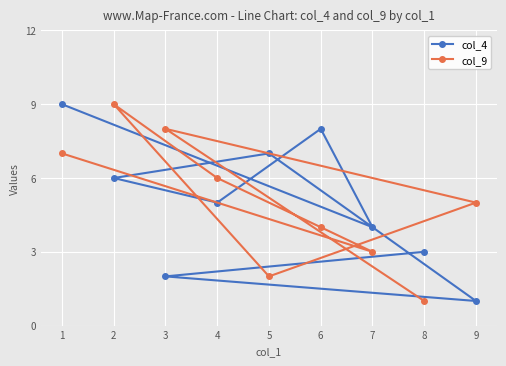

True or false: col_4 has a value of 2 at 3.

True